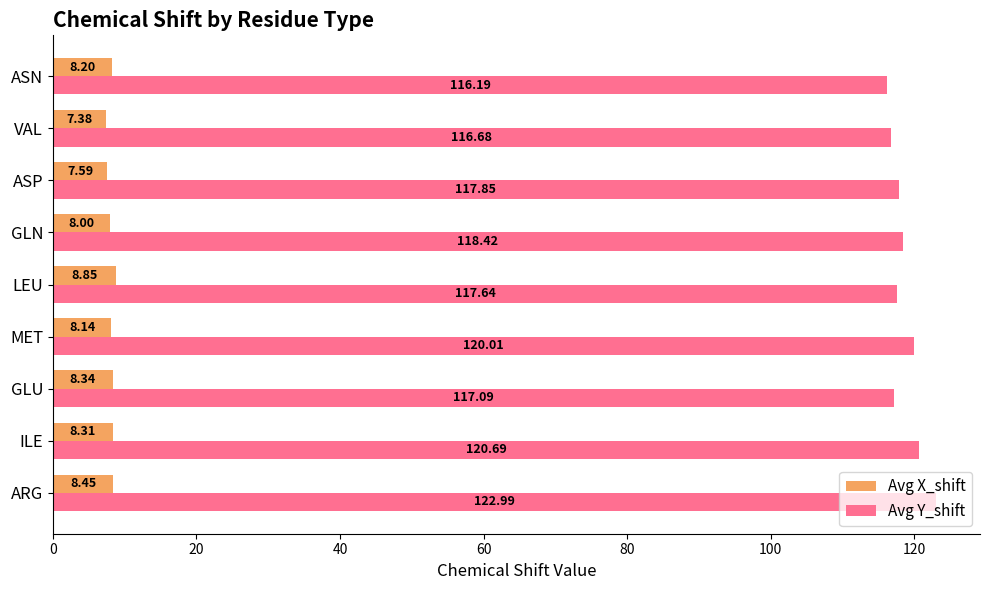

Count the number of categories in the chart.

9